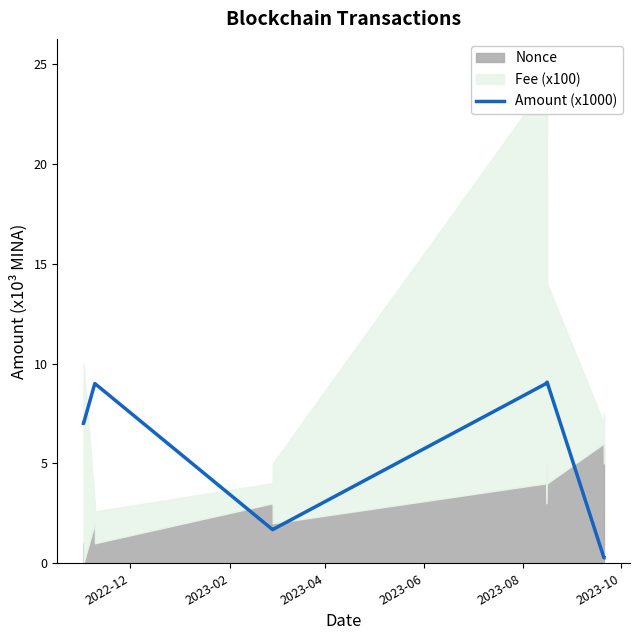

What is the sum of all values?

72.1